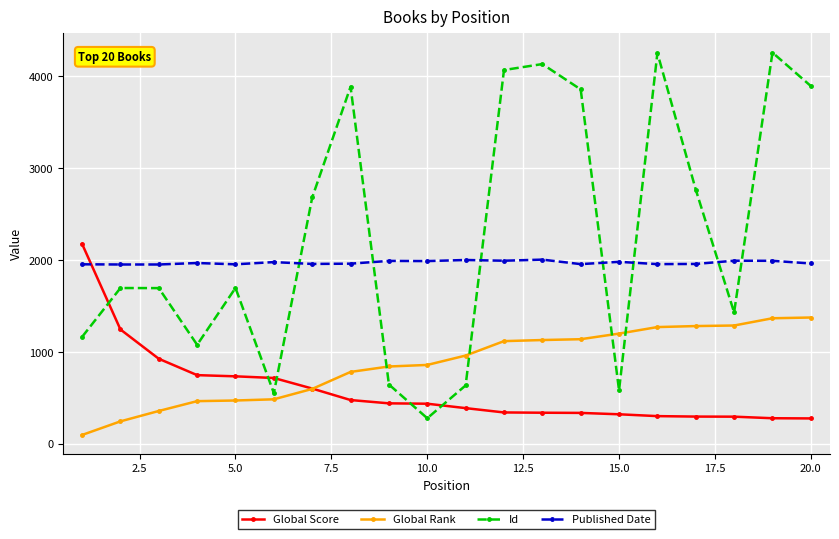

Which series has the largest range (max minus min)?

Id